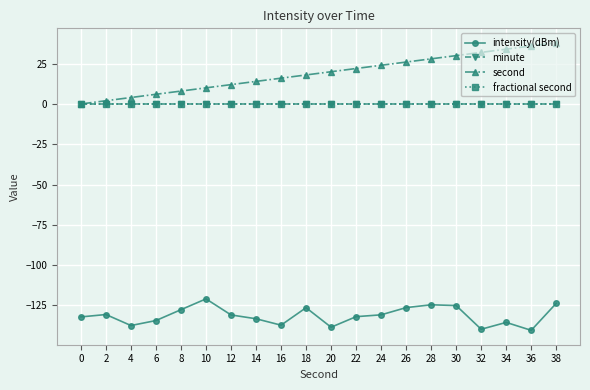

List the labels in order of second value, largest first.

38, 36, 34, 32, 30, 28, 26, 24, 22, 20, 18, 16, 14, 12, 10, 8, 6, 4, 2, 0